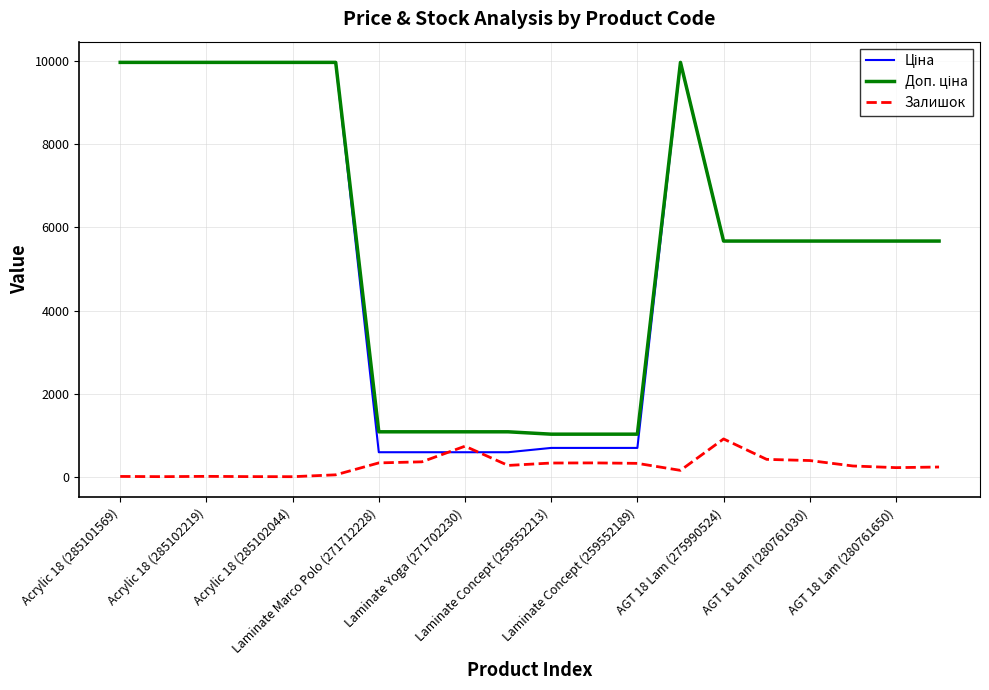

What is the maximum value for Залишок?

910.0